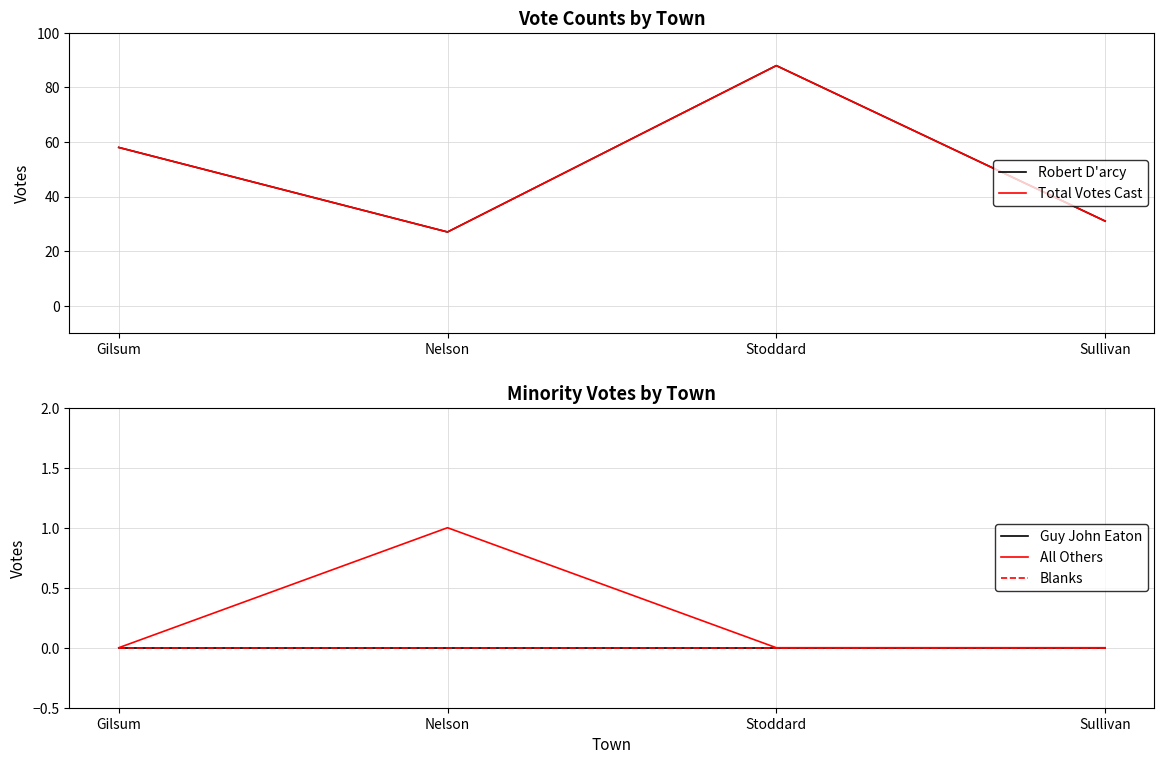

True or false: Guy John Eaton and Robert D'arcy intersect in this chart.

False